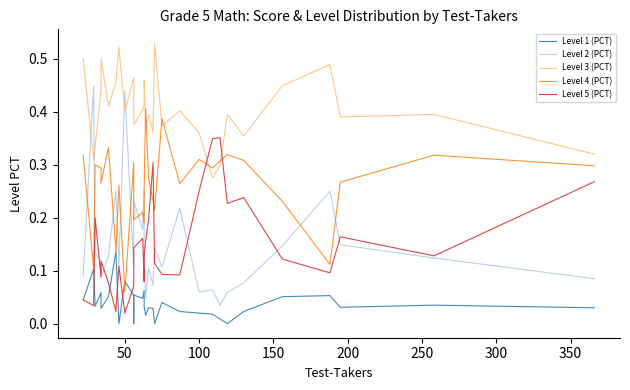

Between 100 and 200, which series saw the biggest shift?

Level 3 (PCT)